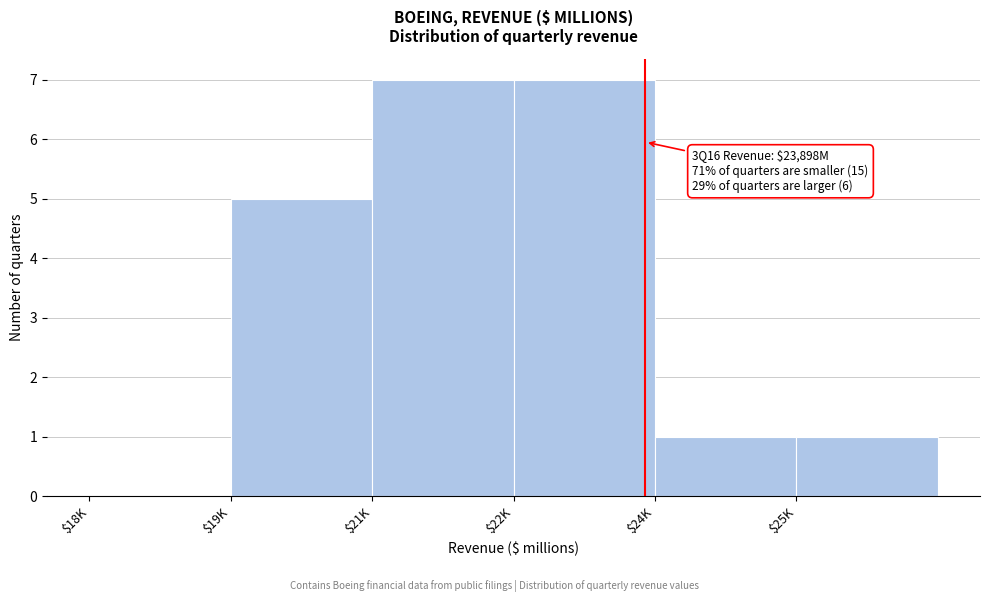

The chart shows a value of 12 at $21K. True or false?

False